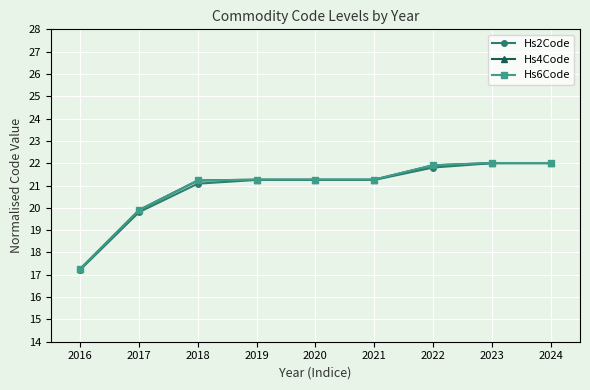

What is the minimum value shown in the chart?

17.2